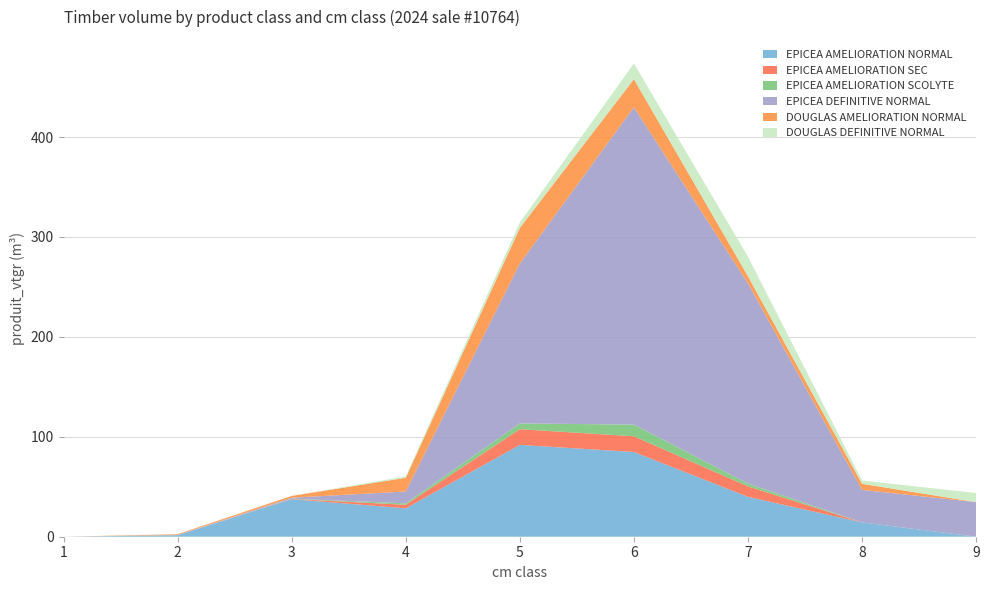

Reading right to left, what are all the values shown in this chart?

EPICEA AMELIORATION NORMAL: 9=0.0	8=14.3	7=39.9	6=84.8	5=91.9	4=28.4	3=37.6	2=1.5	1=0.0
EPICEA AMELIORATION SEC: 9=0.0	8=0.0	7=10.5	6=15.7	5=15.8	4=3.6	3=0.2	2=0.0	1=0.0
EPICEA AMELIORATION SCOLYTE: 9=0.0	8=0.0	7=2.8	6=11.7	5=5.7	4=1.4	3=0.2	2=0.0	1=0.0
EPICEA DEFINITIVE NORMAL: 9=34.7	8=32.5	7=200.3	6=317.6	5=160.1	4=11.9	3=1.0	2=0.2	1=0.0
DOUGLAS AMELIORATION NORMAL: 9=0.0	8=6.1	7=7.2	6=28.1	5=35.6	4=13.7	3=1.8	2=0.8	1=0.0
DOUGLAS DEFINITIVE NORMAL: 9=9.1	8=3.3	7=19.6	6=15.7	5=5.4	4=1.4	3=0.0	2=0.2	1=0.0